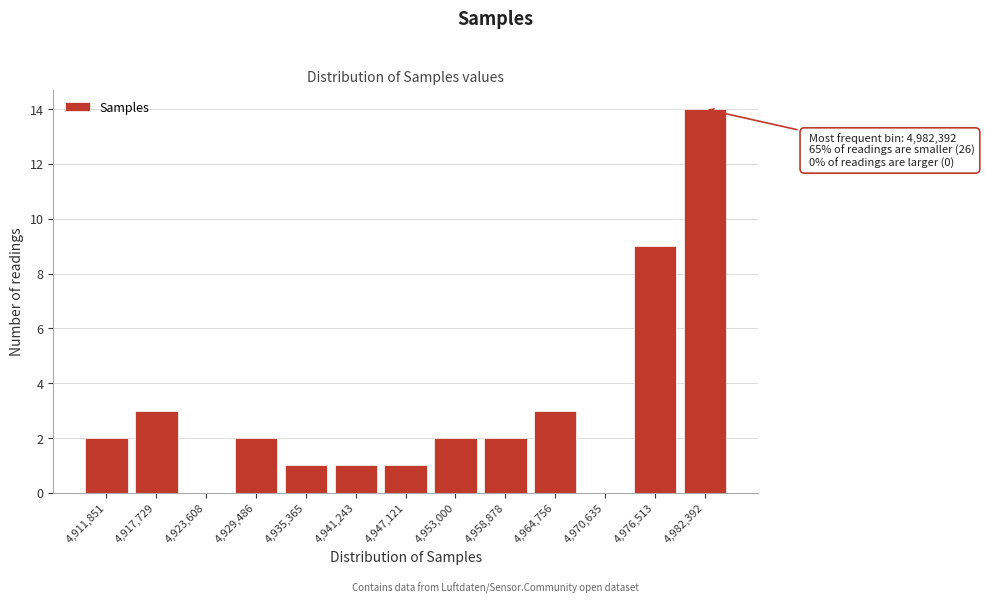

Reading left to right, transcribe all the data shown in this chart.

4,911,851=2	4,917,729=3	4,923,608=0	4,929,486=2	4,935,365=1	4,941,243=1	4,947,121=1	4,953,000=2	4,958,878=2	4,964,756=3	4,970,635=0	4,976,513=9	4,982,392=14